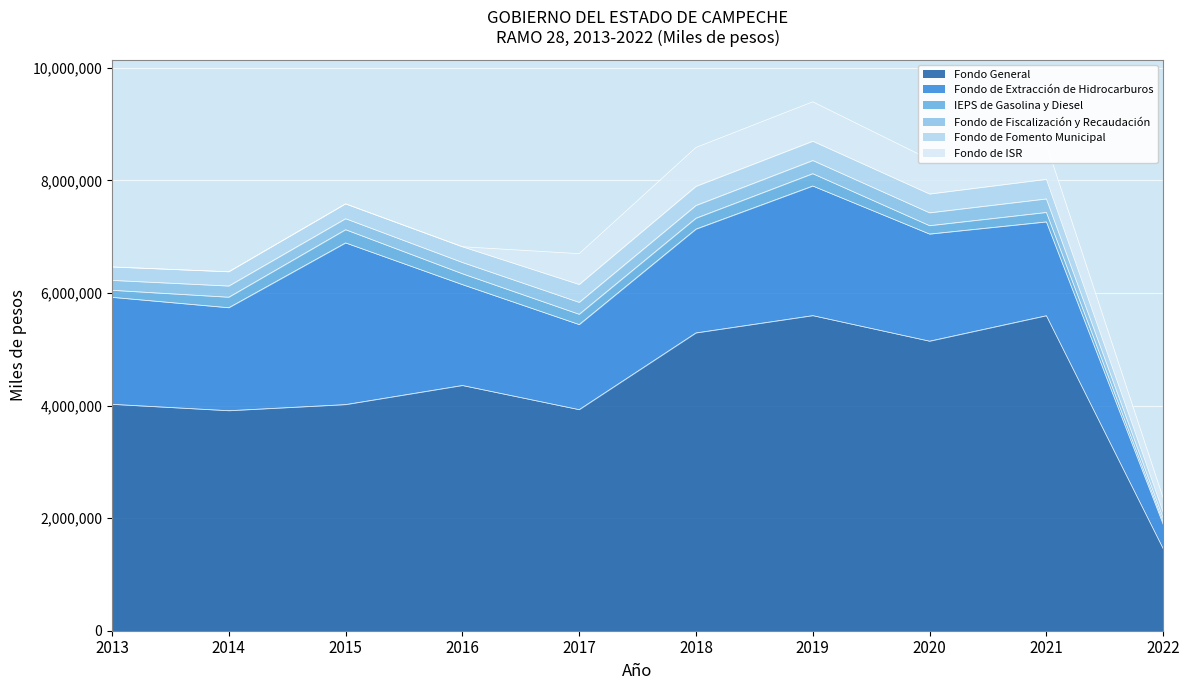

How many data points in Fondo de Extracción de Hidrocarburos are above 1844156?

4